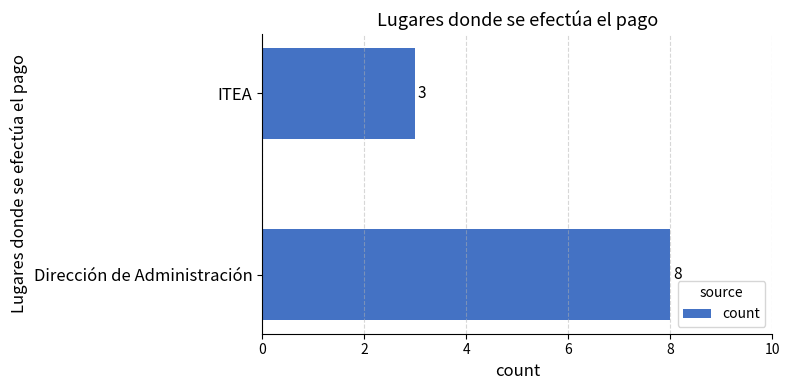

Reading bottom to top, transcribe all the data shown in this chart.

Dirección de Administración=8	ITEA=3